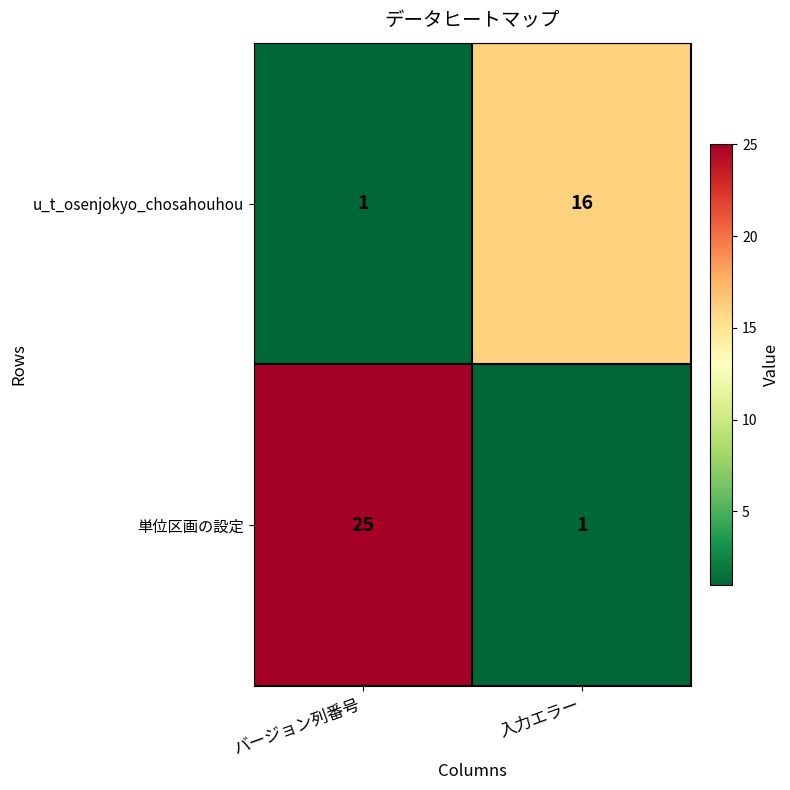

Which series has the largest range (max minus min)?

単位区画の設定